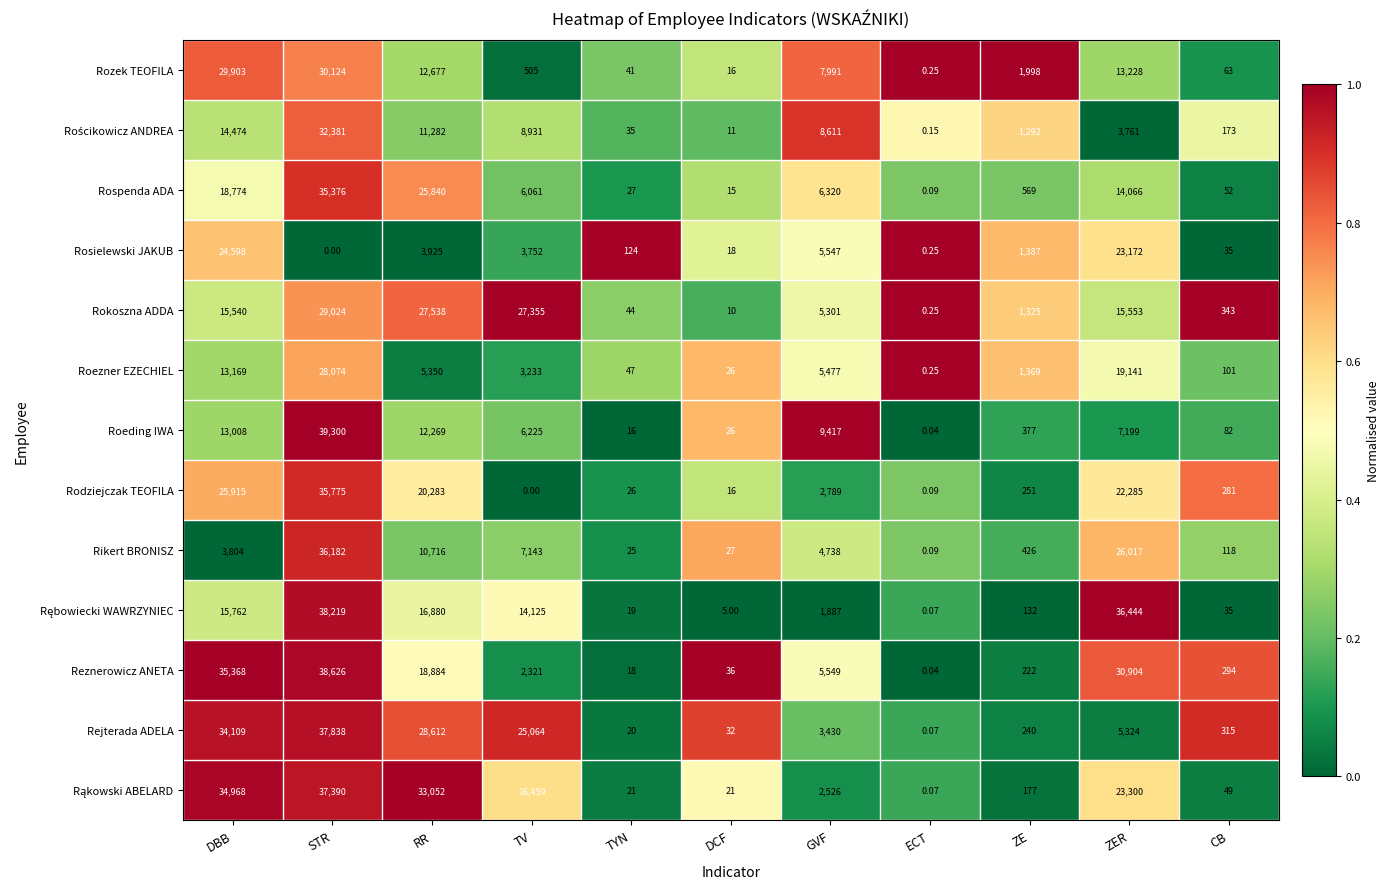

How many series are shown in this chart?

13